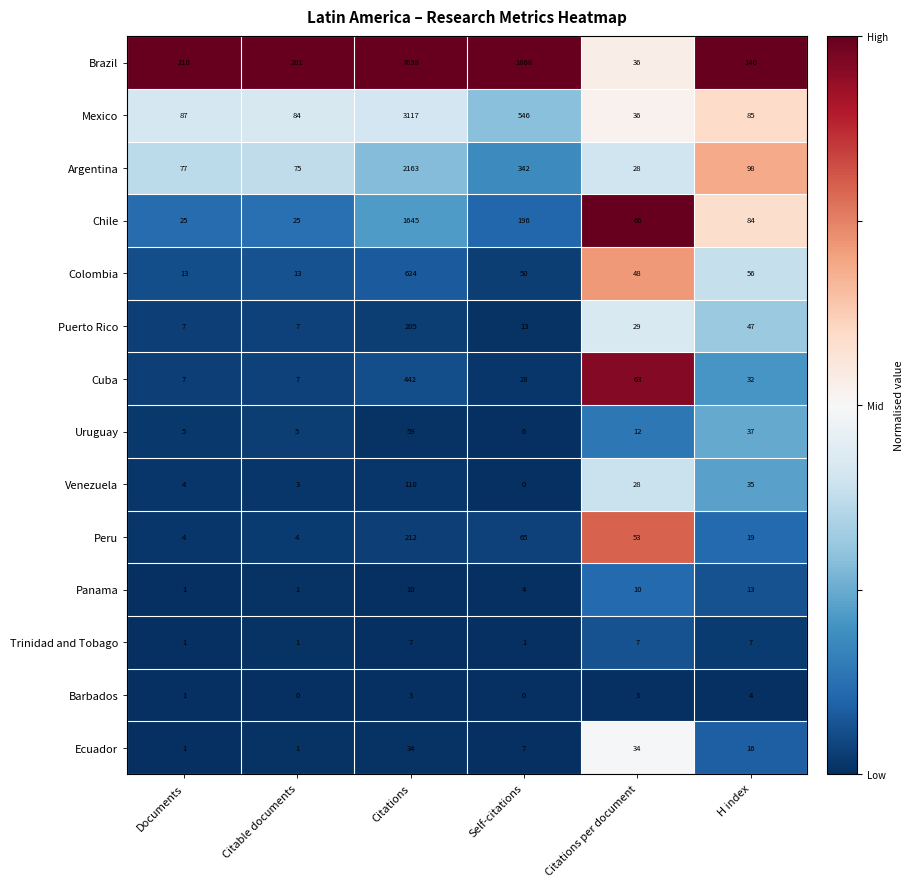

At which category does the chart reach its peak across all series?

Citations